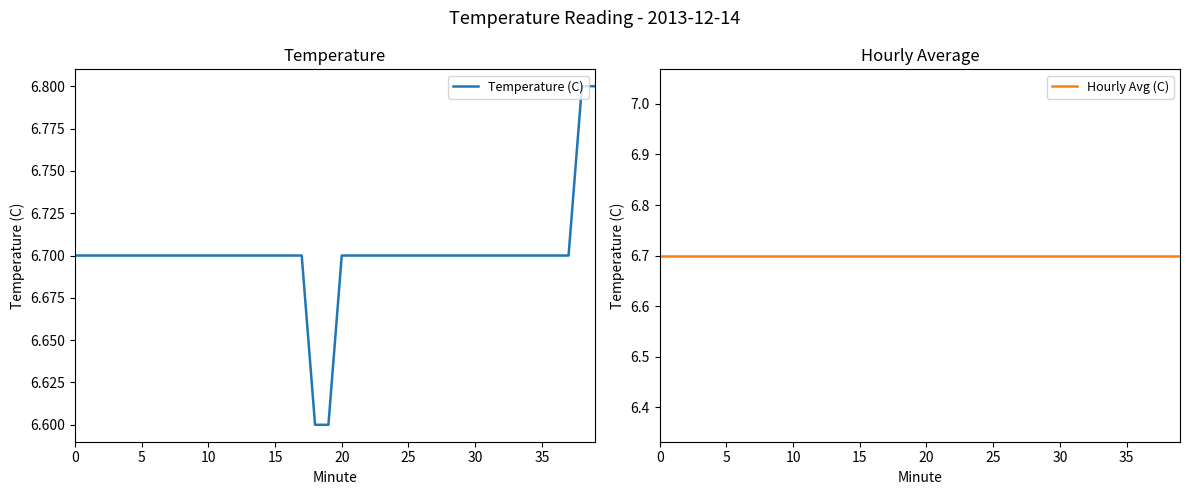

The Temperature (C) series shows 1.6 at 39. True or false?

False